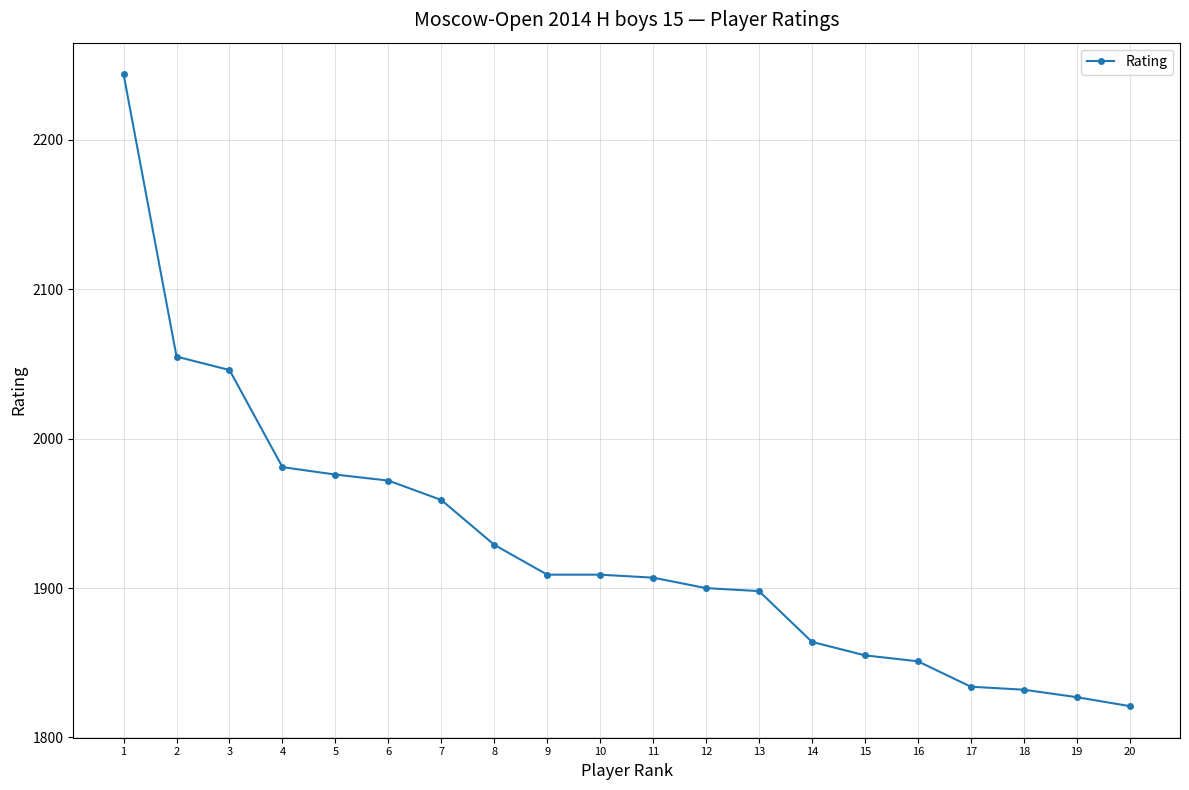

What value does the data have at 11, to the nearest 50?

1900